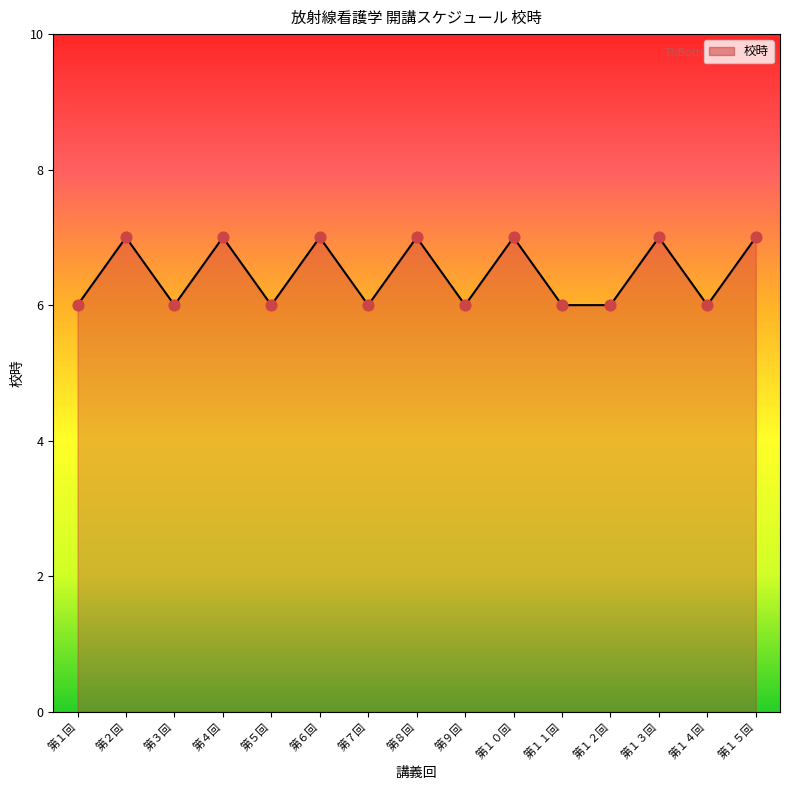

Which has a higher value, 第１０回 or 第１回?

第１０回